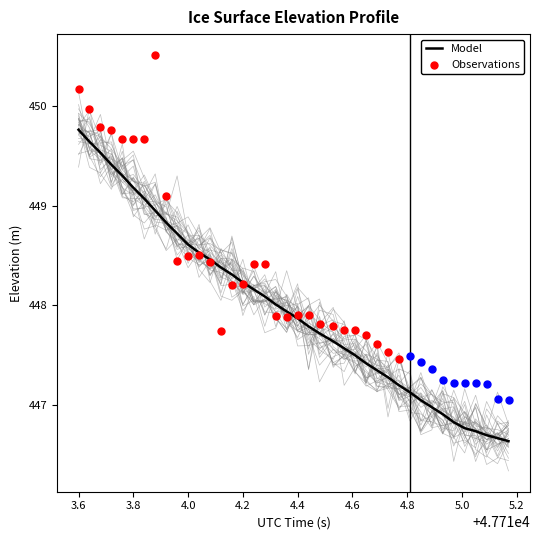

What is the maximum value for Model?

449.8